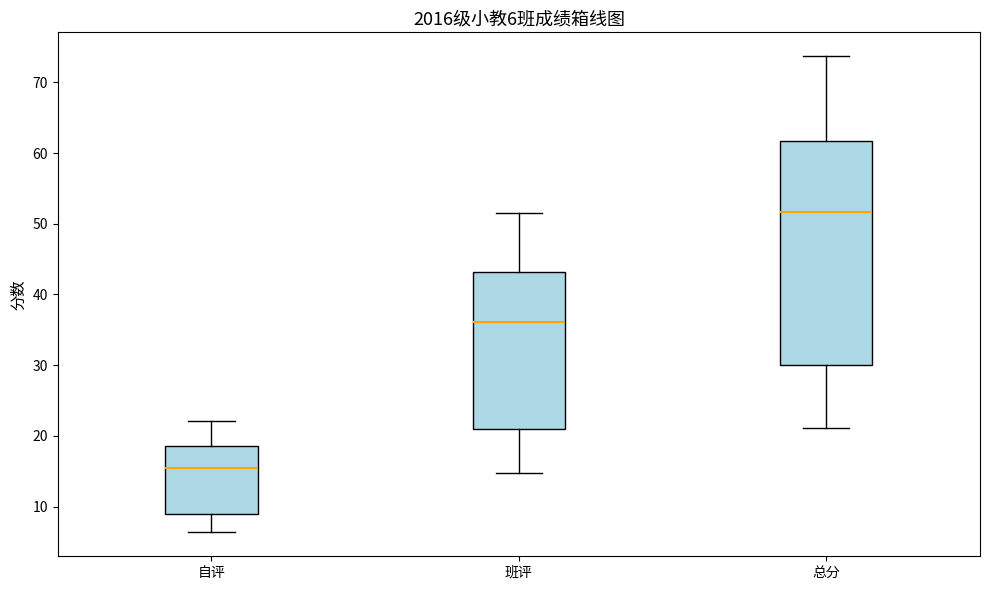

Which box's median line is the highest?

总分